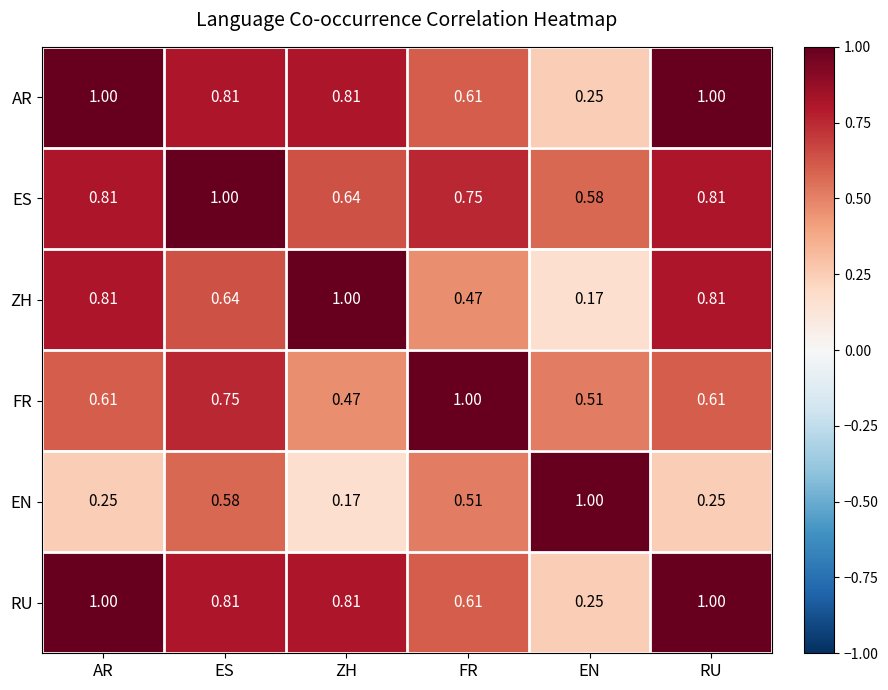

At which category is the sum across all series the highest?

ES